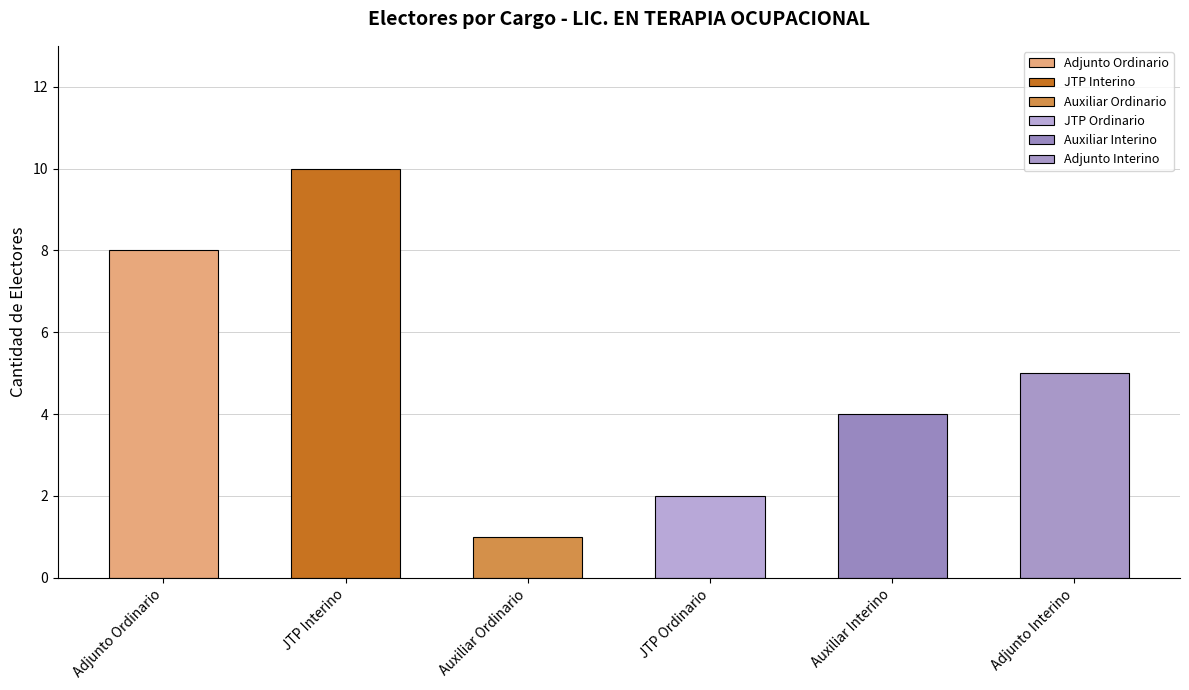

Is the value of JTP Interino at 6 greater than the value of Auxiliar Interino at 8?

Yes